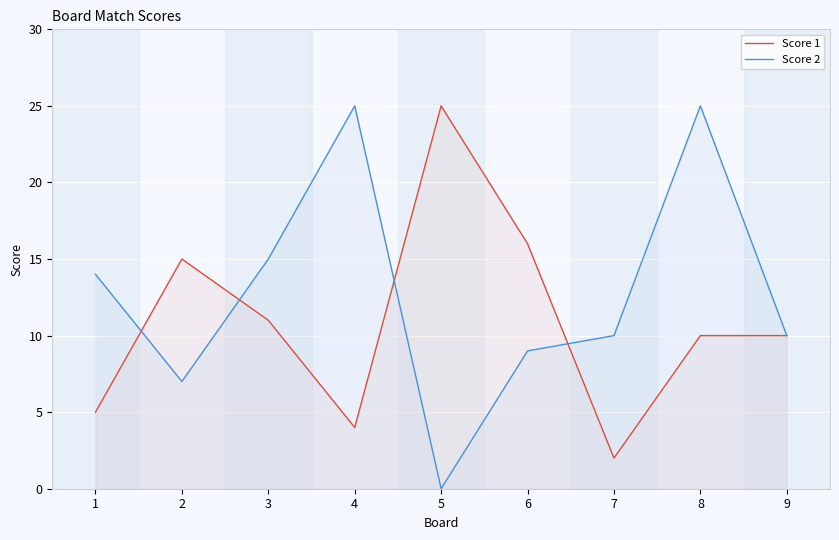

What is the approximate value of Score 1 at 5?

25